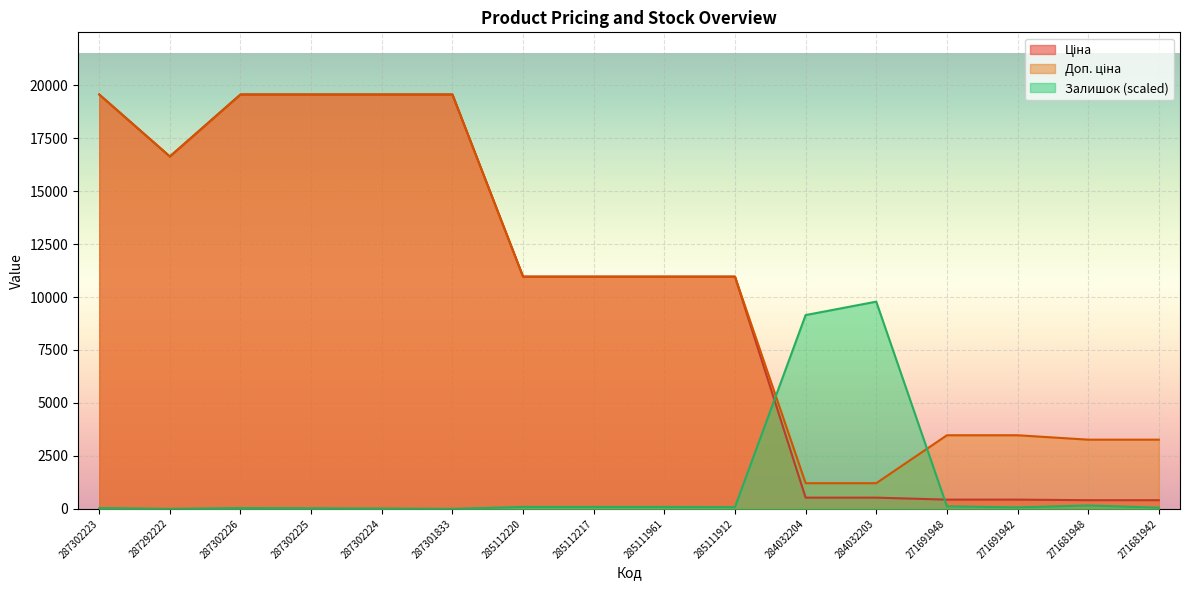

What is the average value of the Ціна series?

10066.3